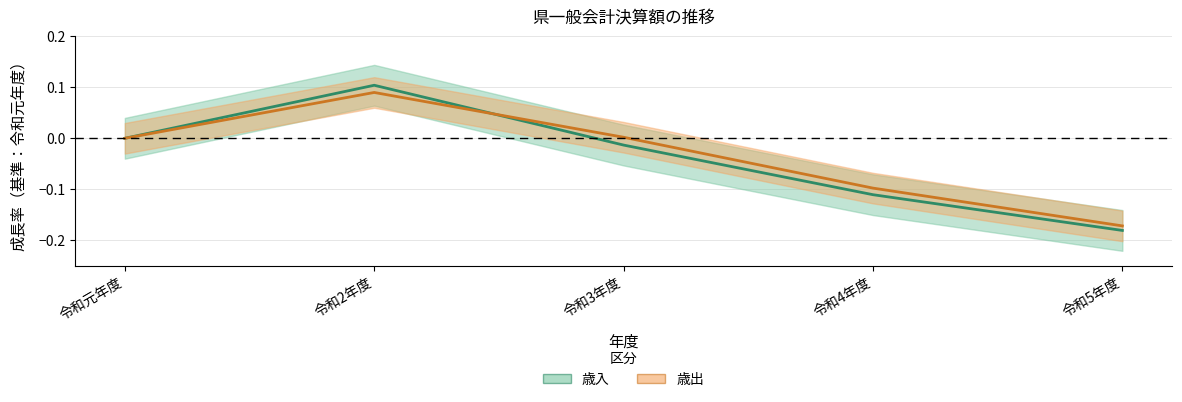

At which category is the sum across all series the highest?

令和2年度